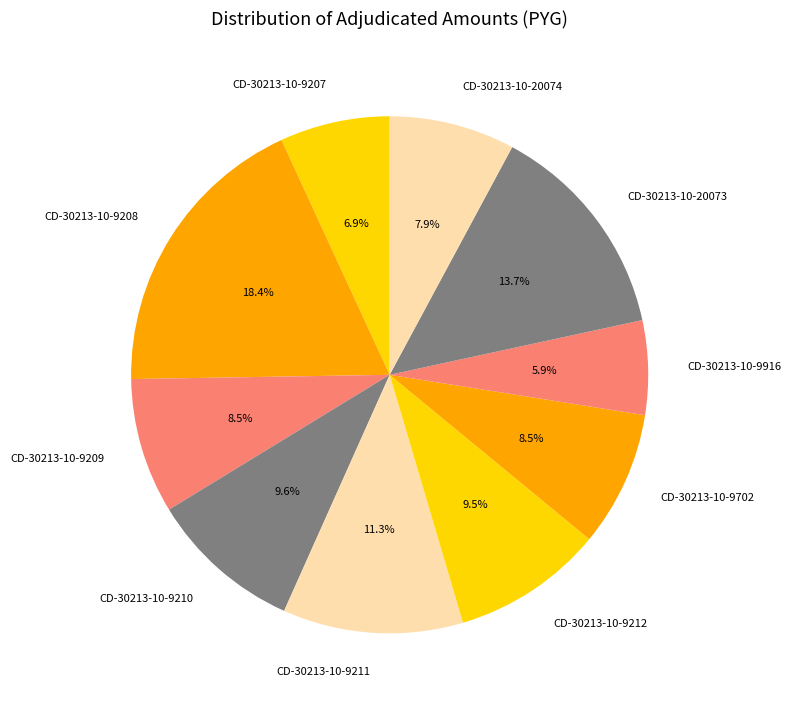

Is the sum of CD-30213-10-9211 and CD-30213-10-9207 greater than half?

No